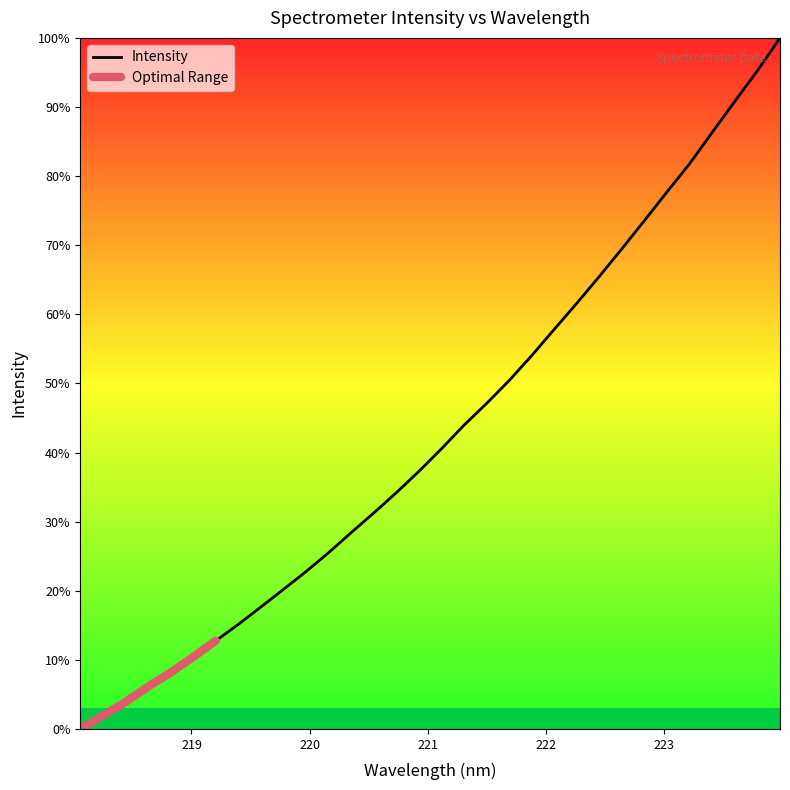

What is the greatest value displayed?

100.0